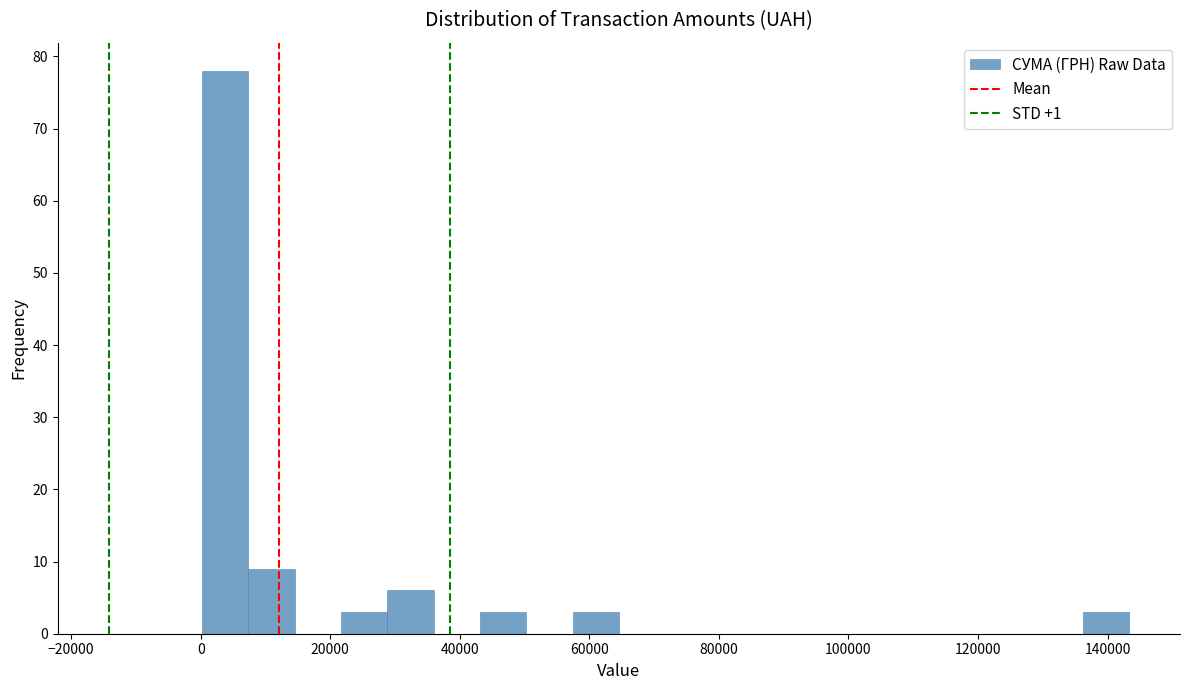

Read against the x-axis, roughly where is the centre of the tallest bar?

4000